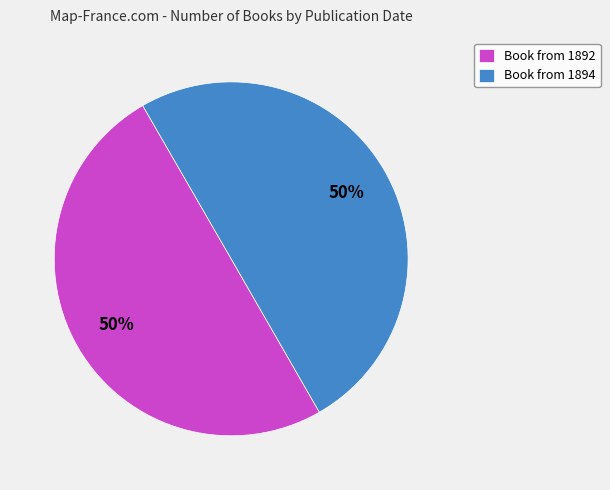

Do Book from 1894 and Book from 1892 together represent more than half of the pie?

Yes